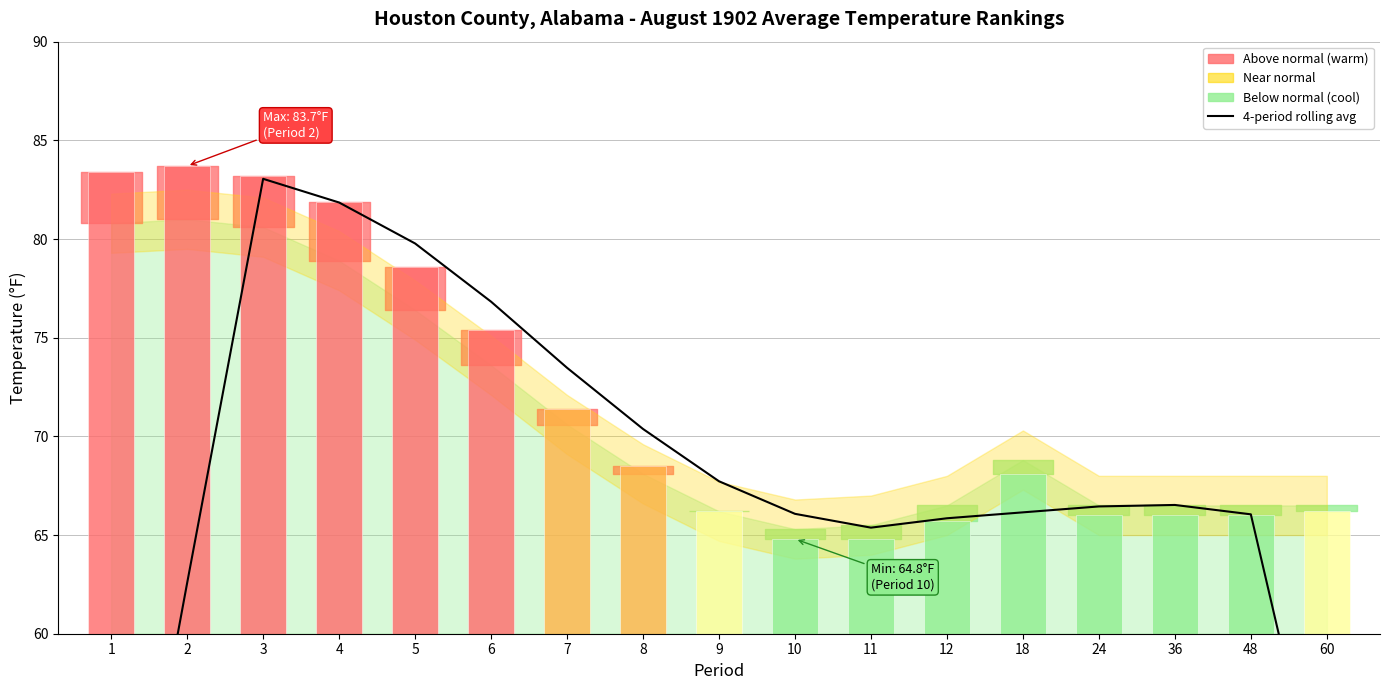

Which series has the widest spread of values?

4-period rolling average